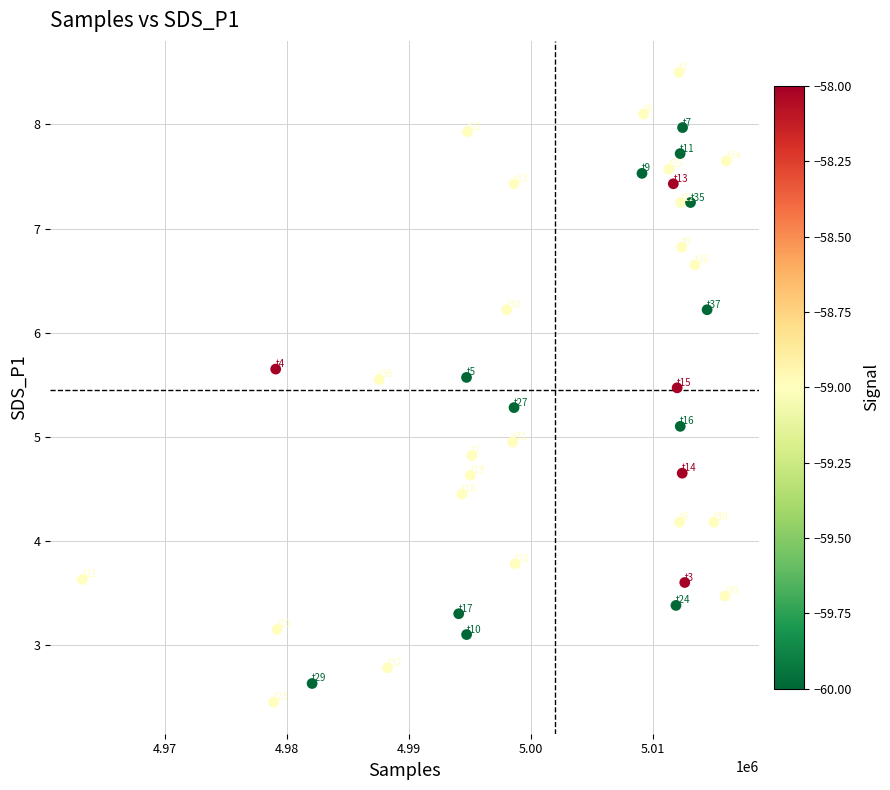

What is the range of X values (max minus min)?

52839.0